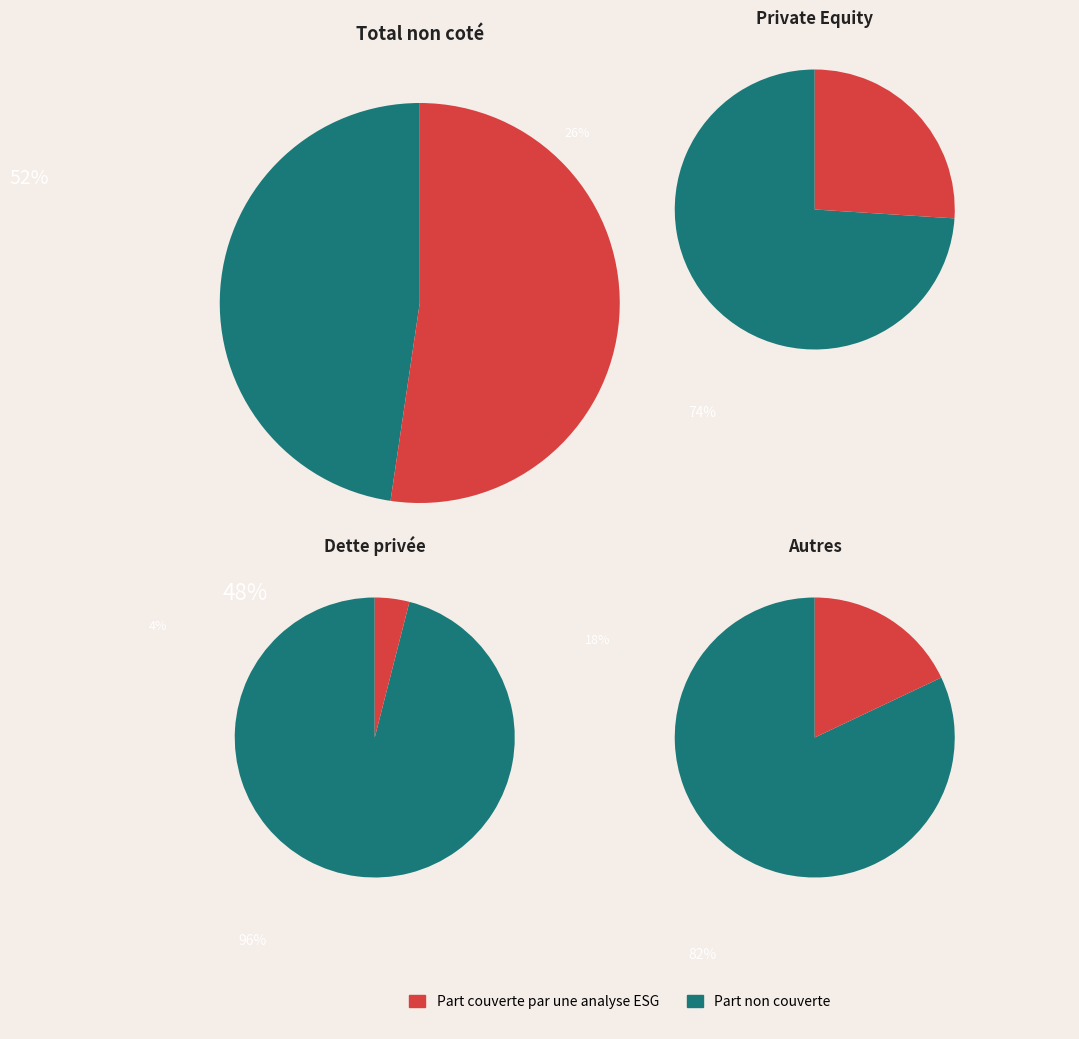

Do 7 and 1 together represent more than half of the pie?

No